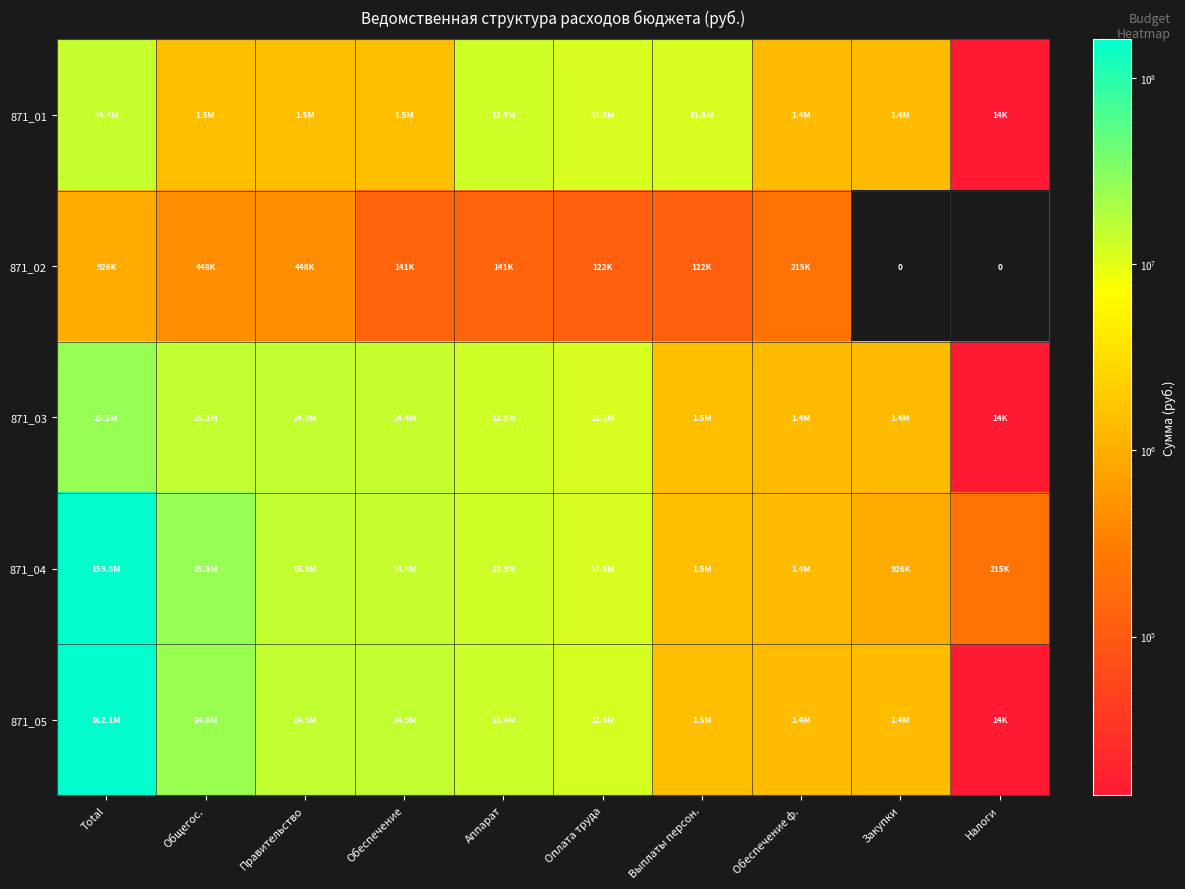

Which label corresponds to the largest value in the chart?

Total